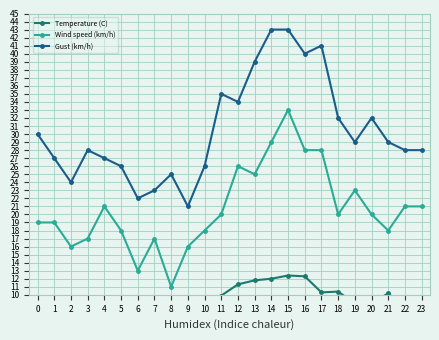

The value of Gust (km/h) at 22 is 28.0. True or false?

True